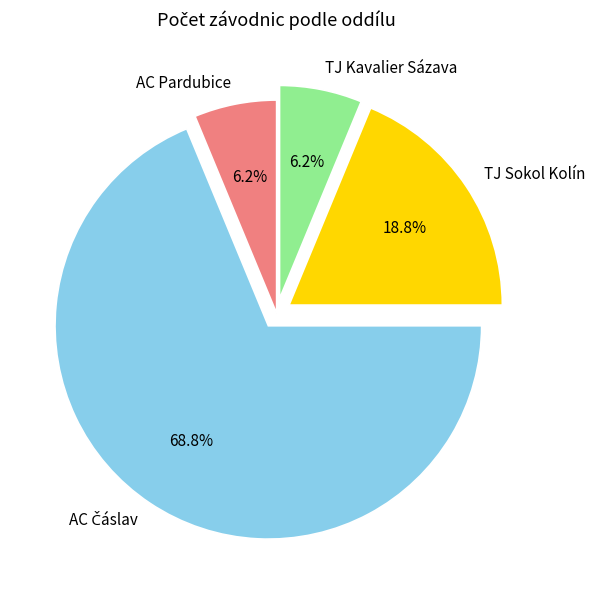

Combined, do TJ Kavalier Sázava and AC Pardubice account for over 50%?

No